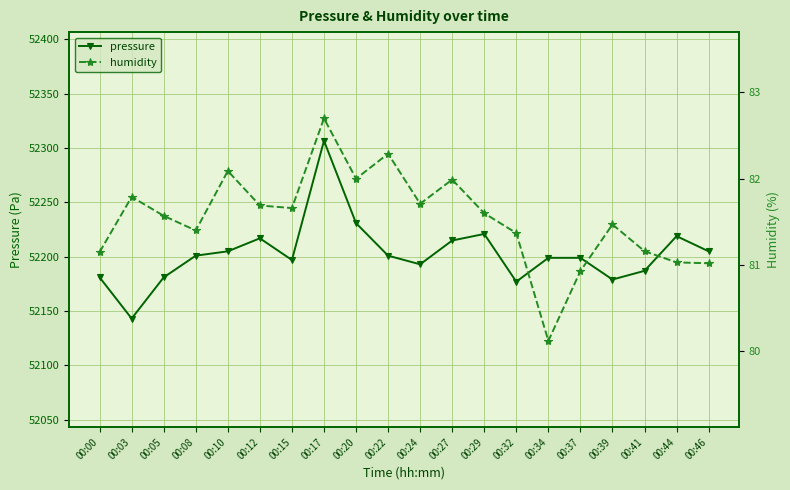

What is the value of the humidity point at the 2nd from the left?

81.8